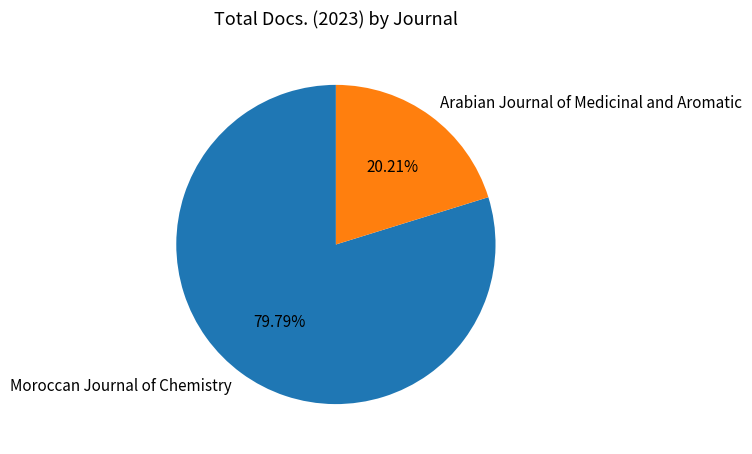

To the nearest percent, what percentage of the pie is Arabian Journal of Medicinal and Aromatic?

20%